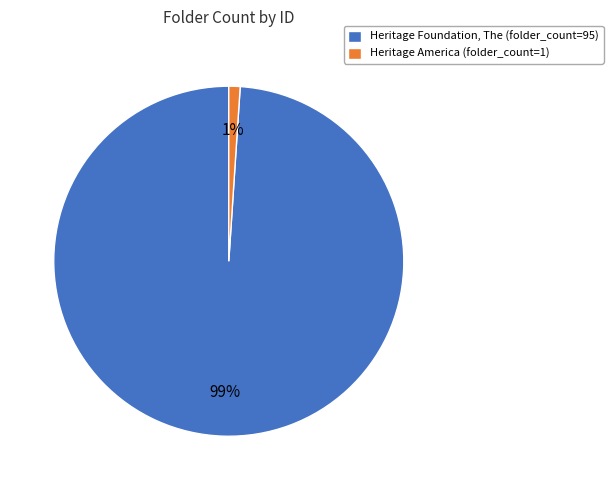

What is the smallest slice in the pie chart?

Heritage America (folder_count=1)